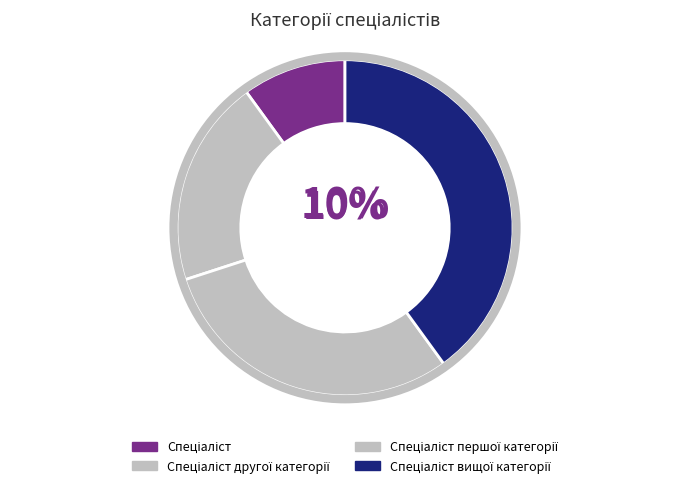

What portion of the pie excludes Спеціаліст?

90.0%